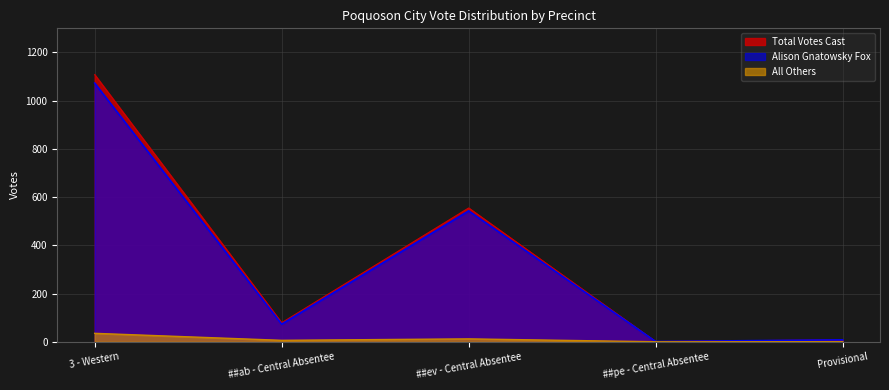

The Alison Gnatowsky Fox series shows 360 at 3 - Western. True or false?

False